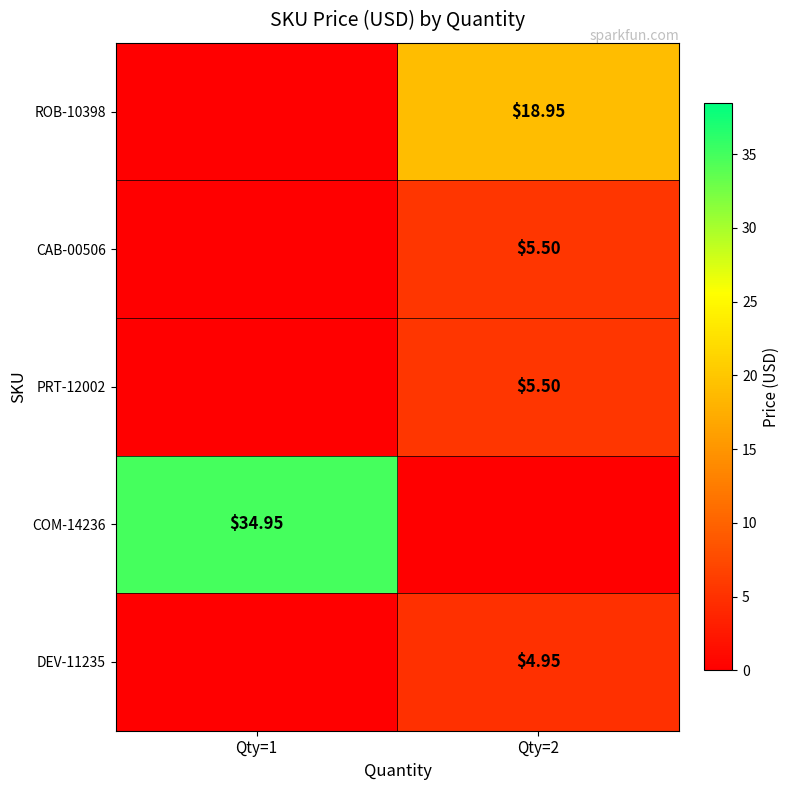

Rank the categories by CAB-00506 value from lowest to highest.

Qty=1, Qty=2